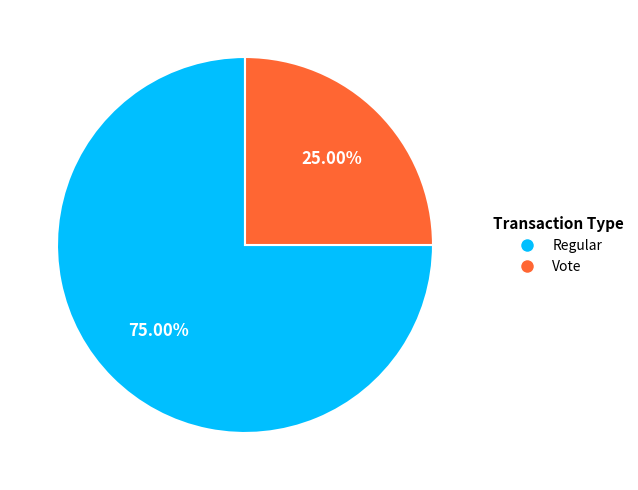

How many segments does this pie chart have?

2